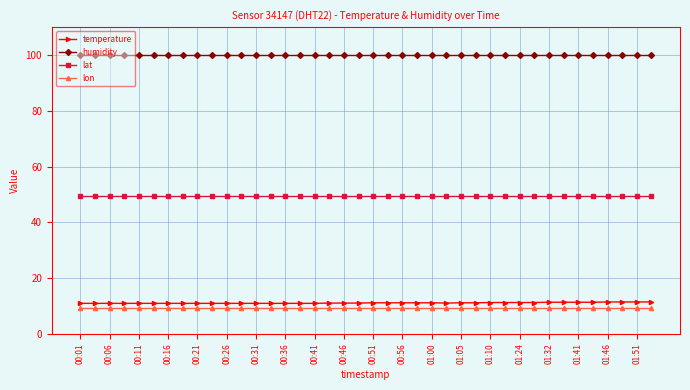

Which series has the largest total across all categories?

humidity